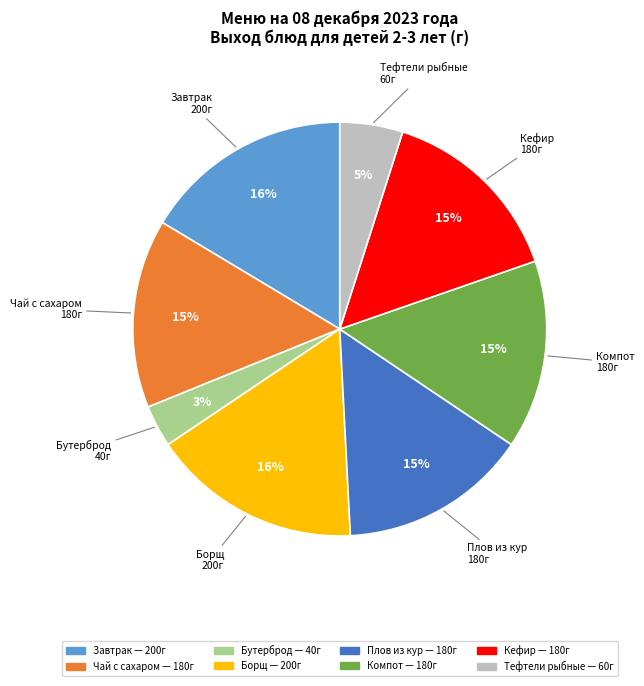

To the nearest percent, what is the average slice percentage?

12%